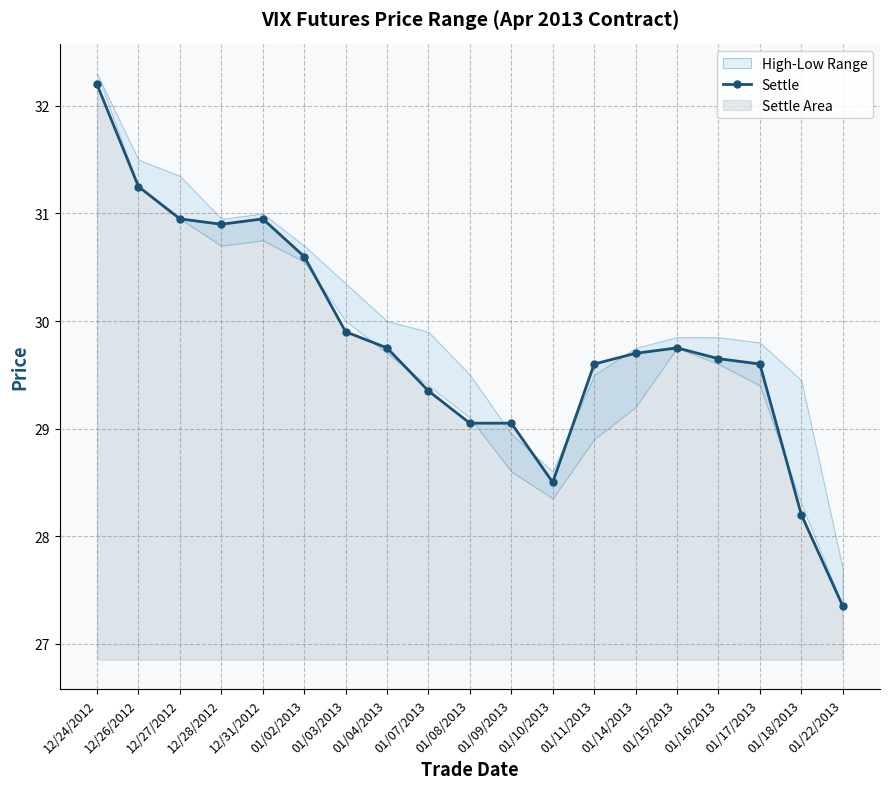

What is the difference between the maximum and minimum values?

4.9